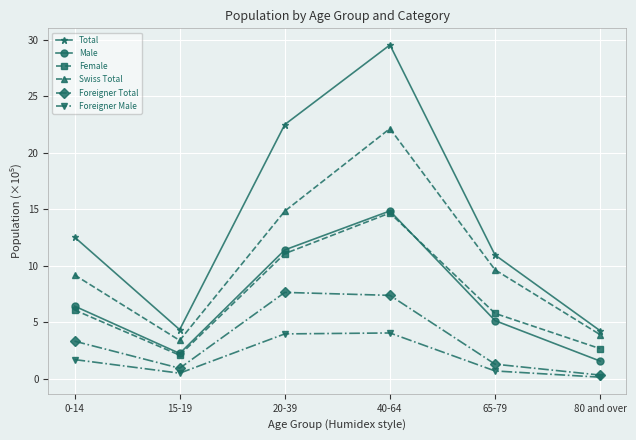

At which label is Total closest to 16?

0-14